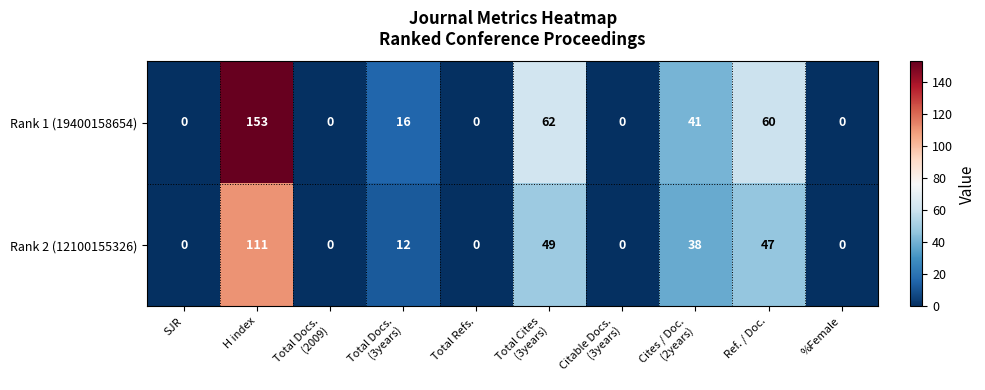

Which series has the largest range (max minus min)?

Rank 1 (19400158654)